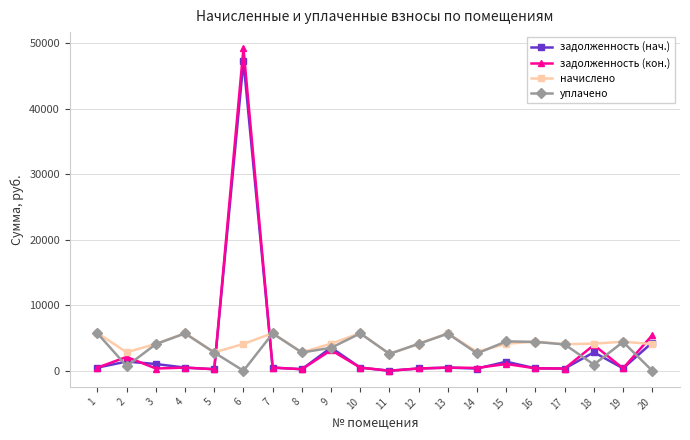

Is the value of задолженность (кон.) at 9 greater than the value of задолженность (нач.) at 16?

Yes